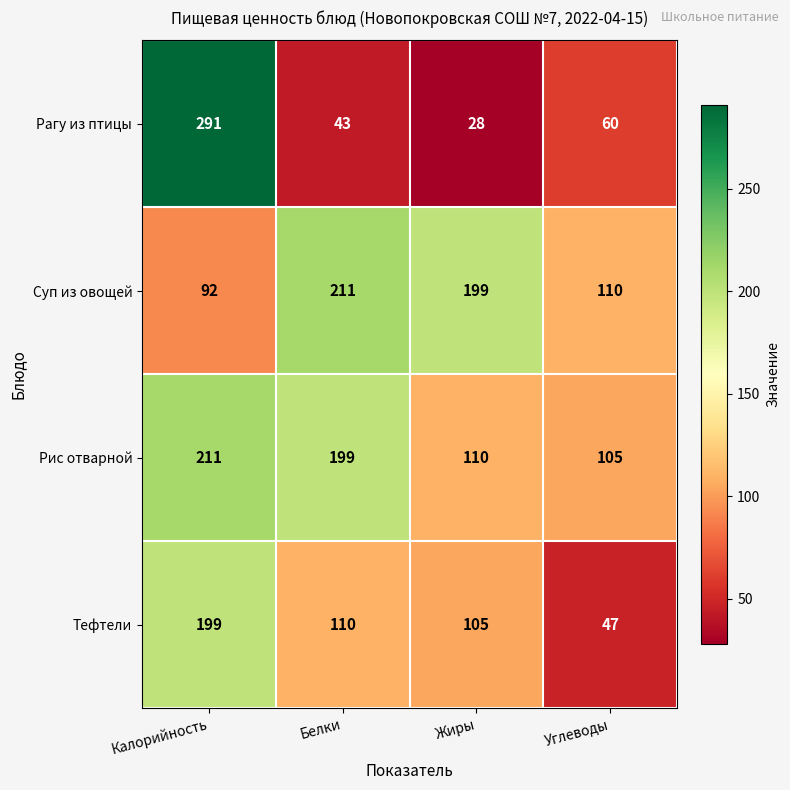

The value of Тефтели at Белки is 161. True or false?

False